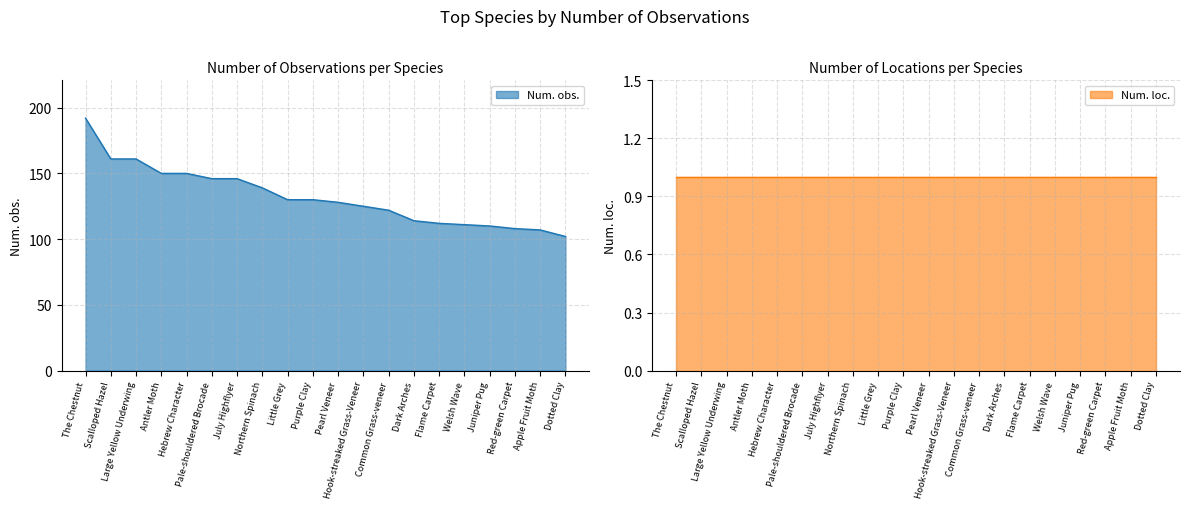

What is the difference between the values at Purple Clay and Large Yellow Underwing?

31